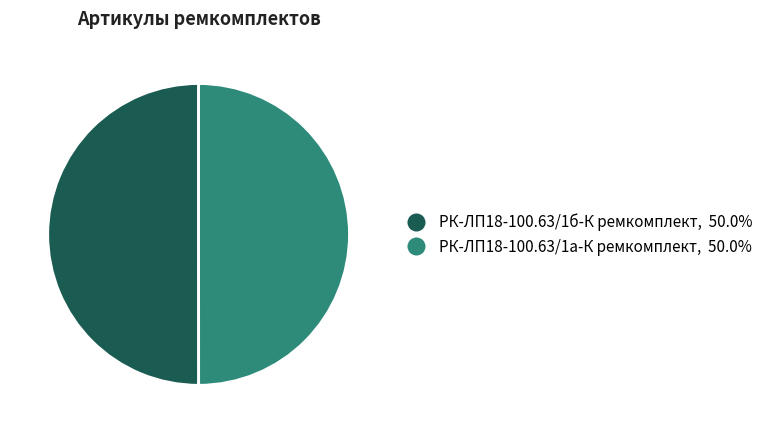

Approximately how many times larger is the value at РК-ЛП18-100.63/1а-К ремкомплект compared to РК-ЛП18-100.63/1б-К ремкомплект?

1.0